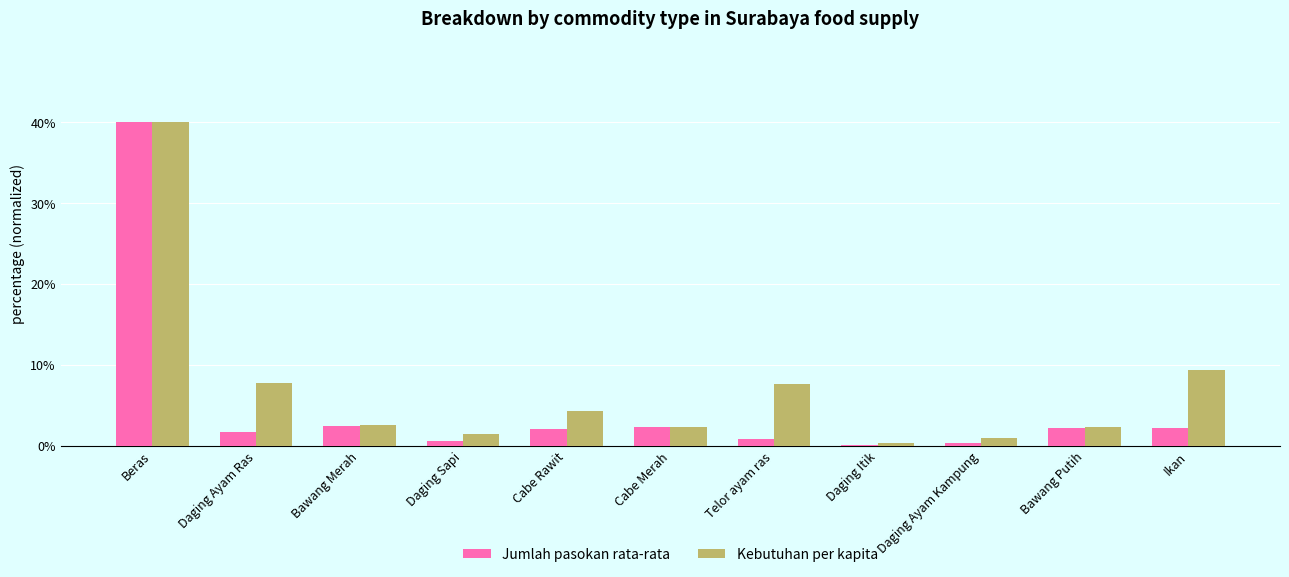

What is the greatest value displayed?

40.0